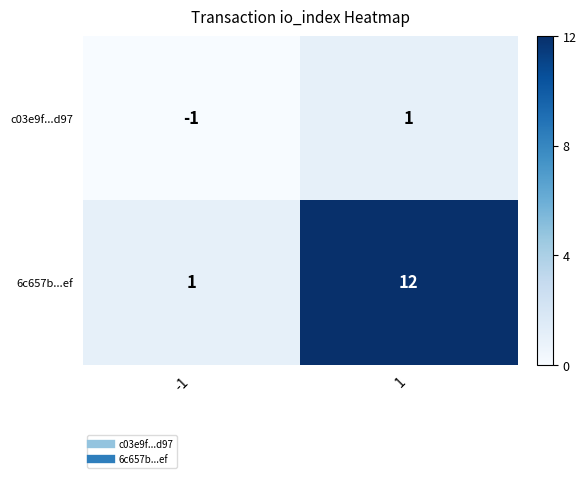

What is the sum of the 6c657b...ef values at 1 and -1?

13